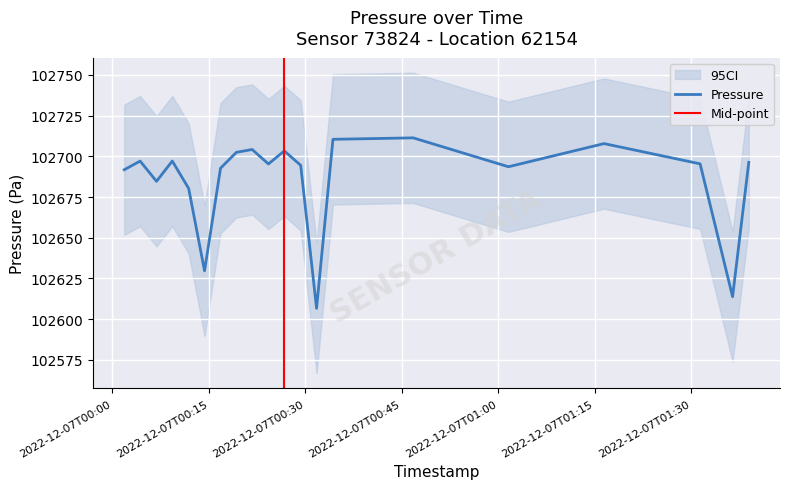

What is the maximum value for Pressure?

102711.3